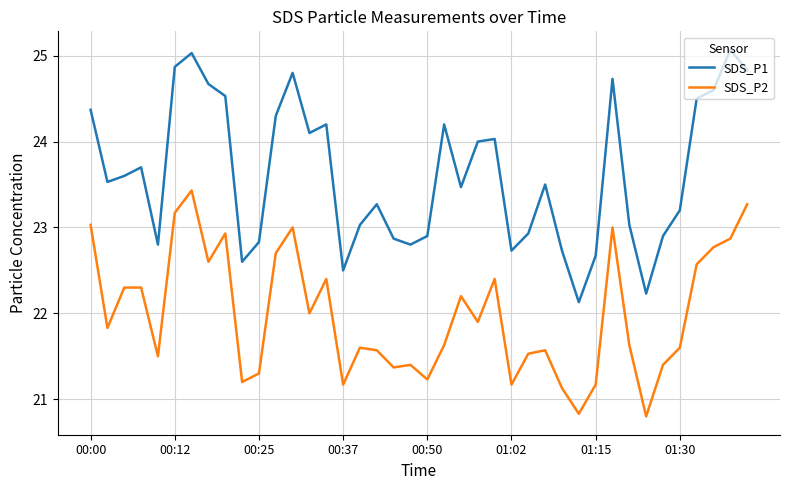

What is the highest value of the SDS_P2 series?

23.4